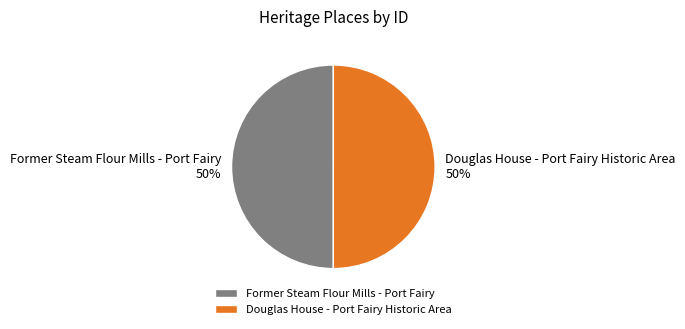

Count the number of slices in the pie.

2